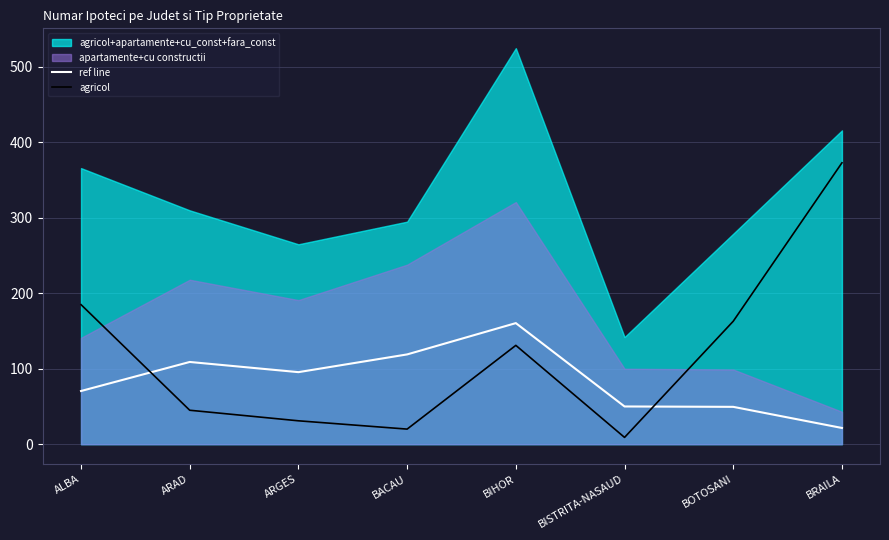

True or false: ref line and agricol cross at least once.

True